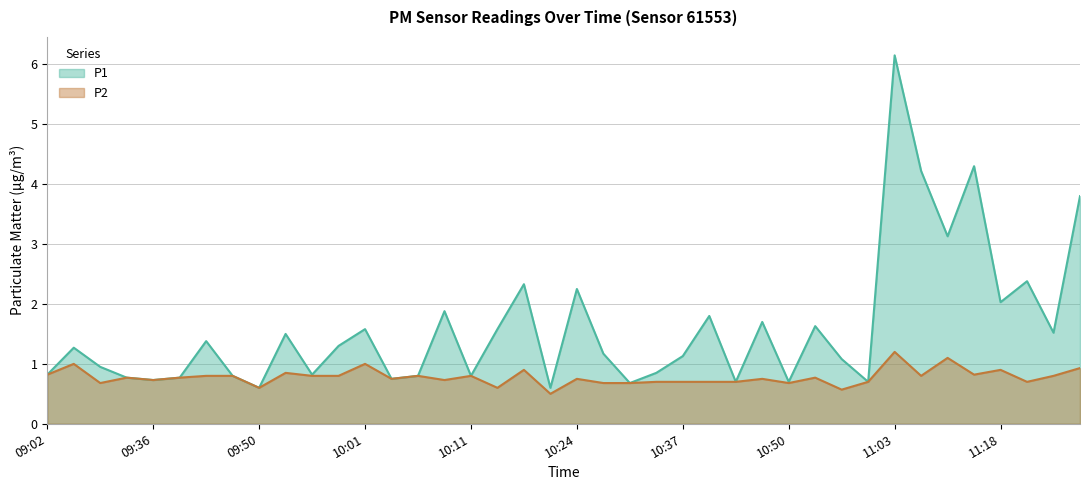

What is the average value of the P1 series?

1.6